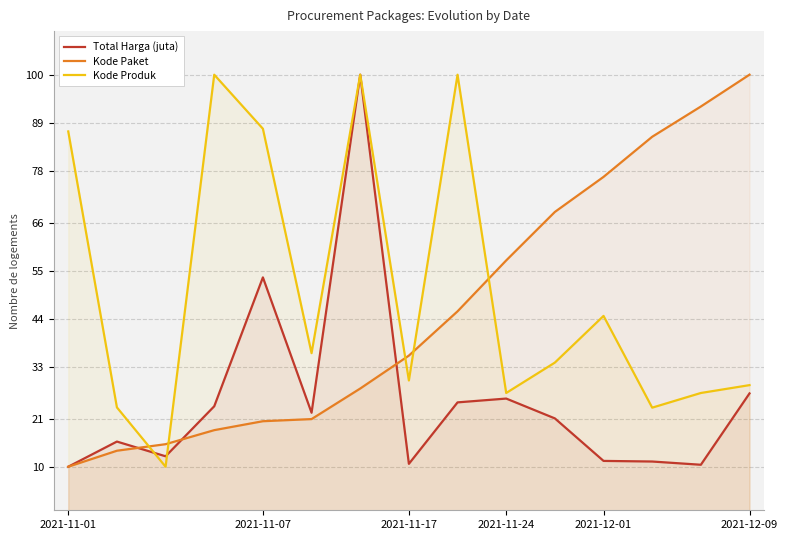

How many times do Kode Produk and Total Harga (juta) cross each other?

2